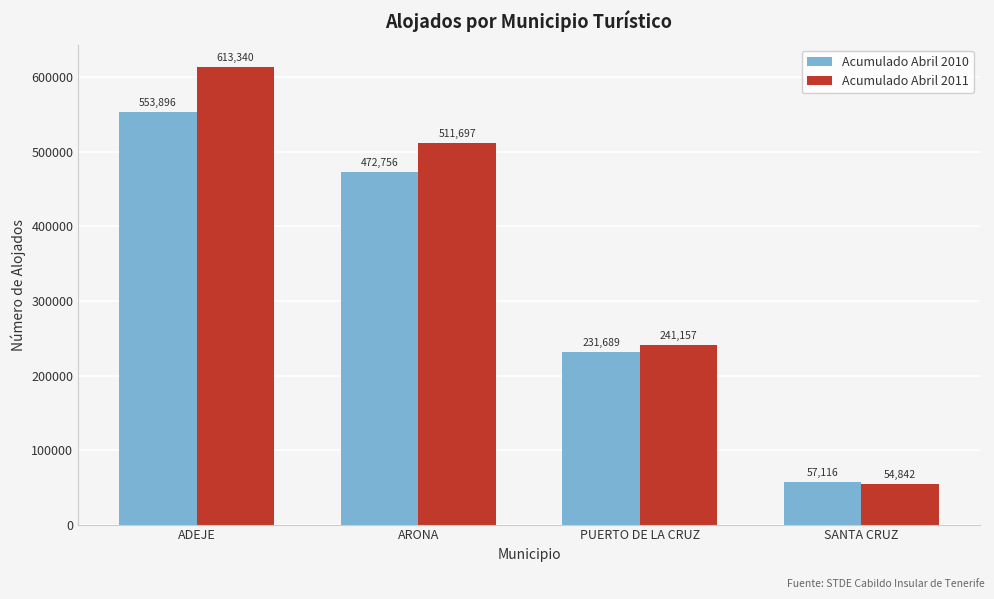

Reading left to right, list all the values displayed in this chart.

Acumulado Abril 2010: 553896	472756	231689	57116
Acumulado Abril 2011: 613340	511697	241157	54842